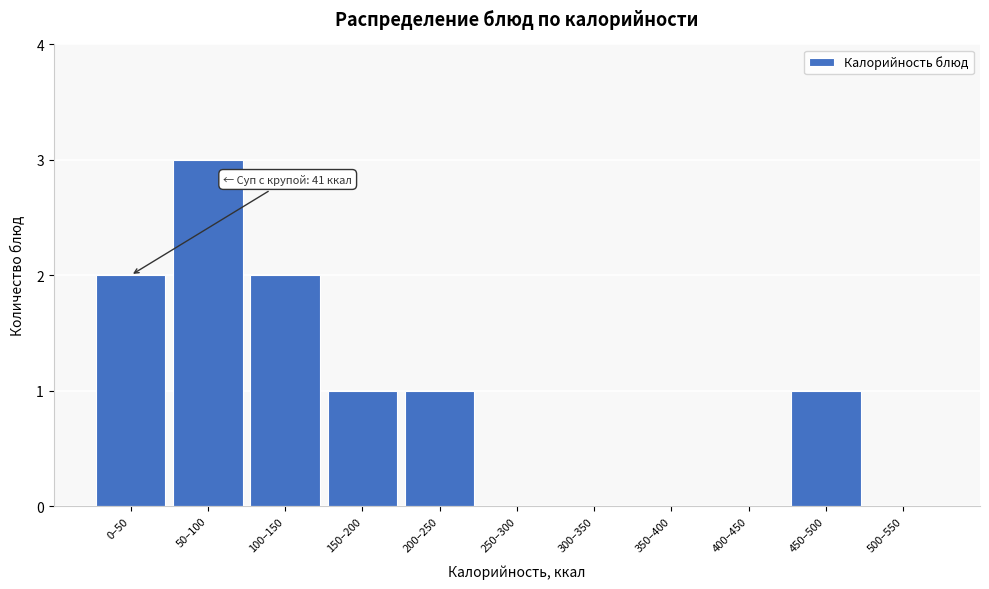

Reading right to left, what are all the values shown in this chart?

500–550=0	450–500=1	400–450=0	350–400=0	300–350=0	250–300=0	200–250=1	150–200=1	100–150=2	50–100=3	0–50=2